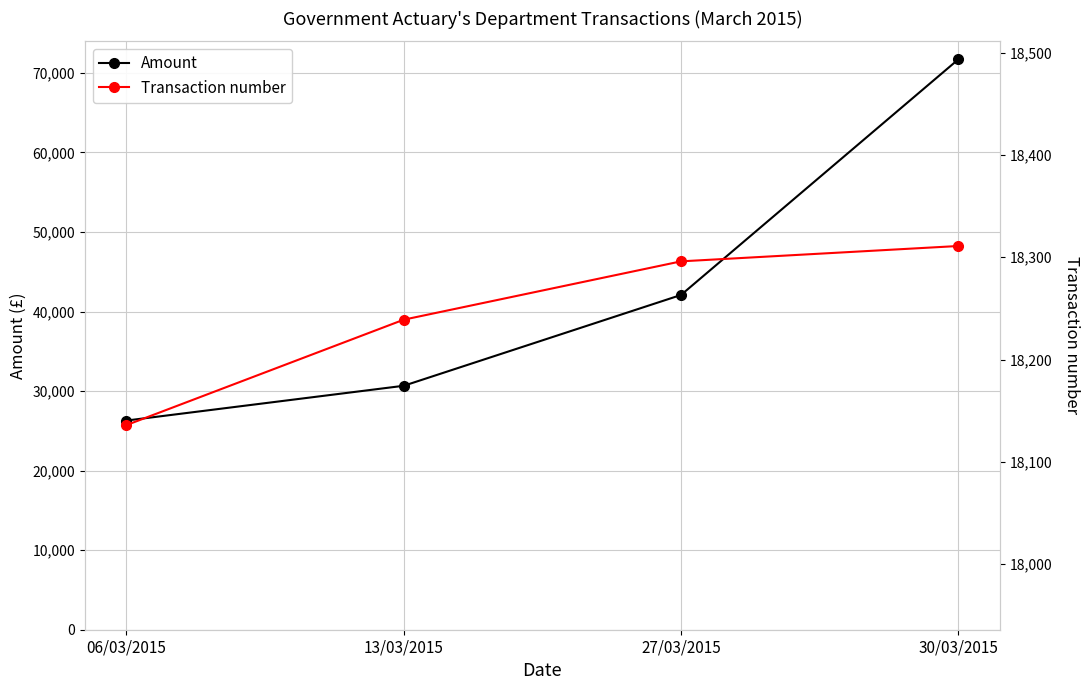

True or false: Amount has more than 1 interior local peaks.

False